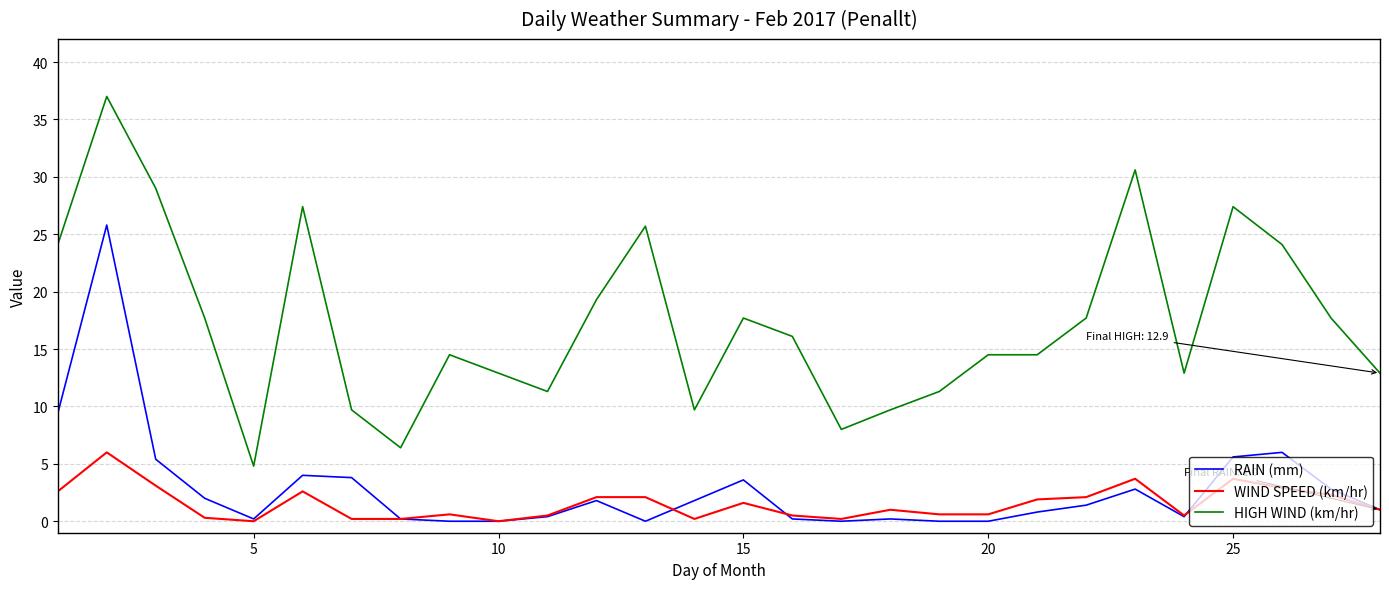

True or false: WIND SPEED (km/hr) and HIGH WIND (km/hr) cross at least once.

False